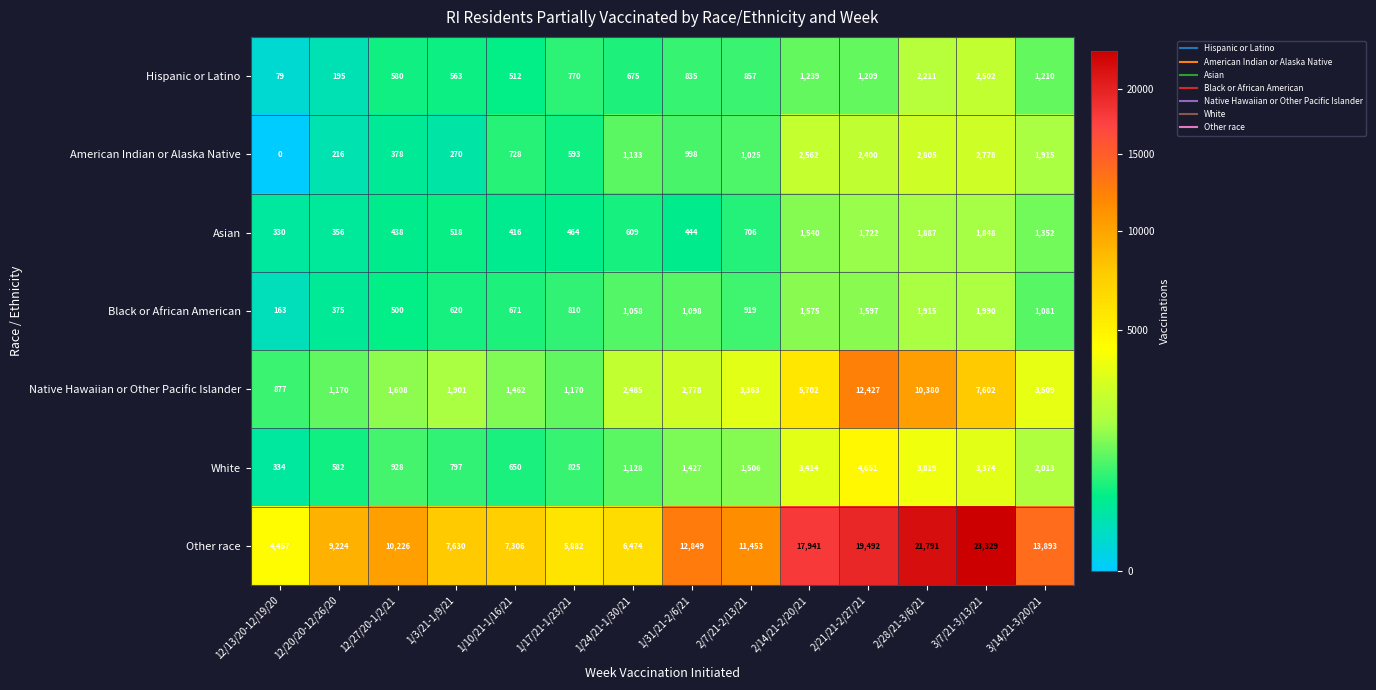

Which label corresponds to the smallest value in the chart?

12/13/20-12/19/20